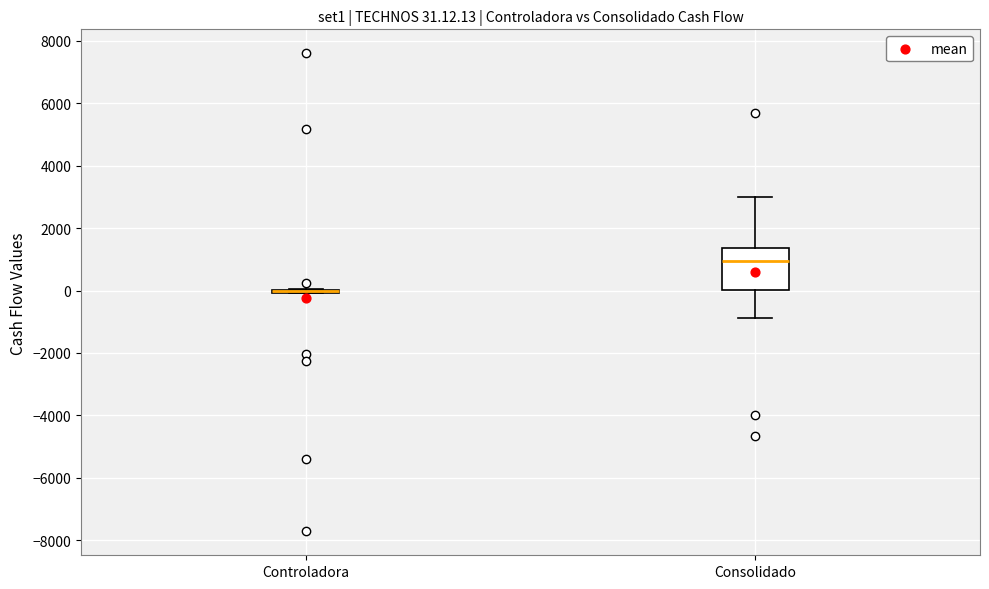

Which box is the tallest, from its lower edge to its upper edge?

Consolidado